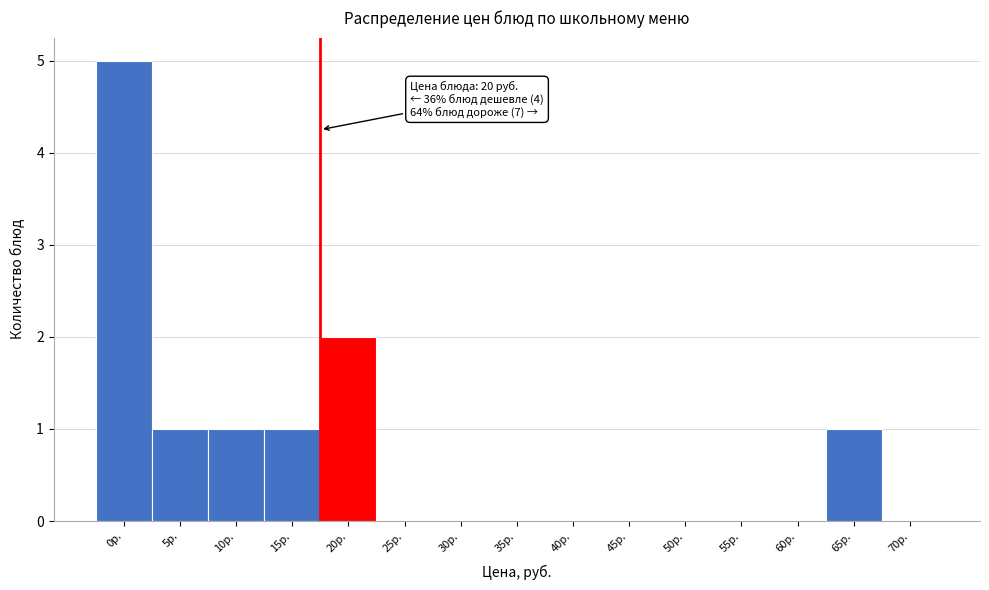

Reading left to right, what are all the values shown in this chart?

0р.=5	5р.=1	10р.=1	15р.=1	20р.=2	25р.=0	30р.=0	35р.=0	40р.=0	45р.=0	50р.=0	55р.=0	60р.=0	65р.=1	70р.=0